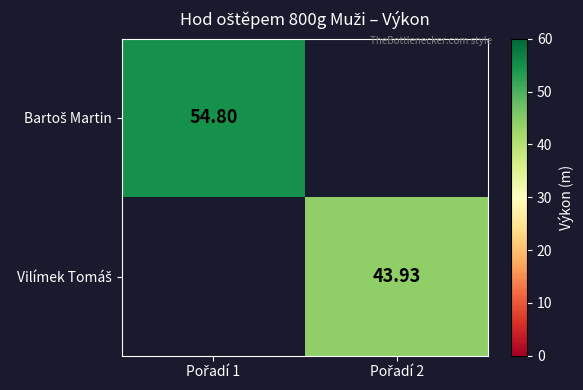

Which label corresponds to the smallest value in the chart?

Pořadí 2